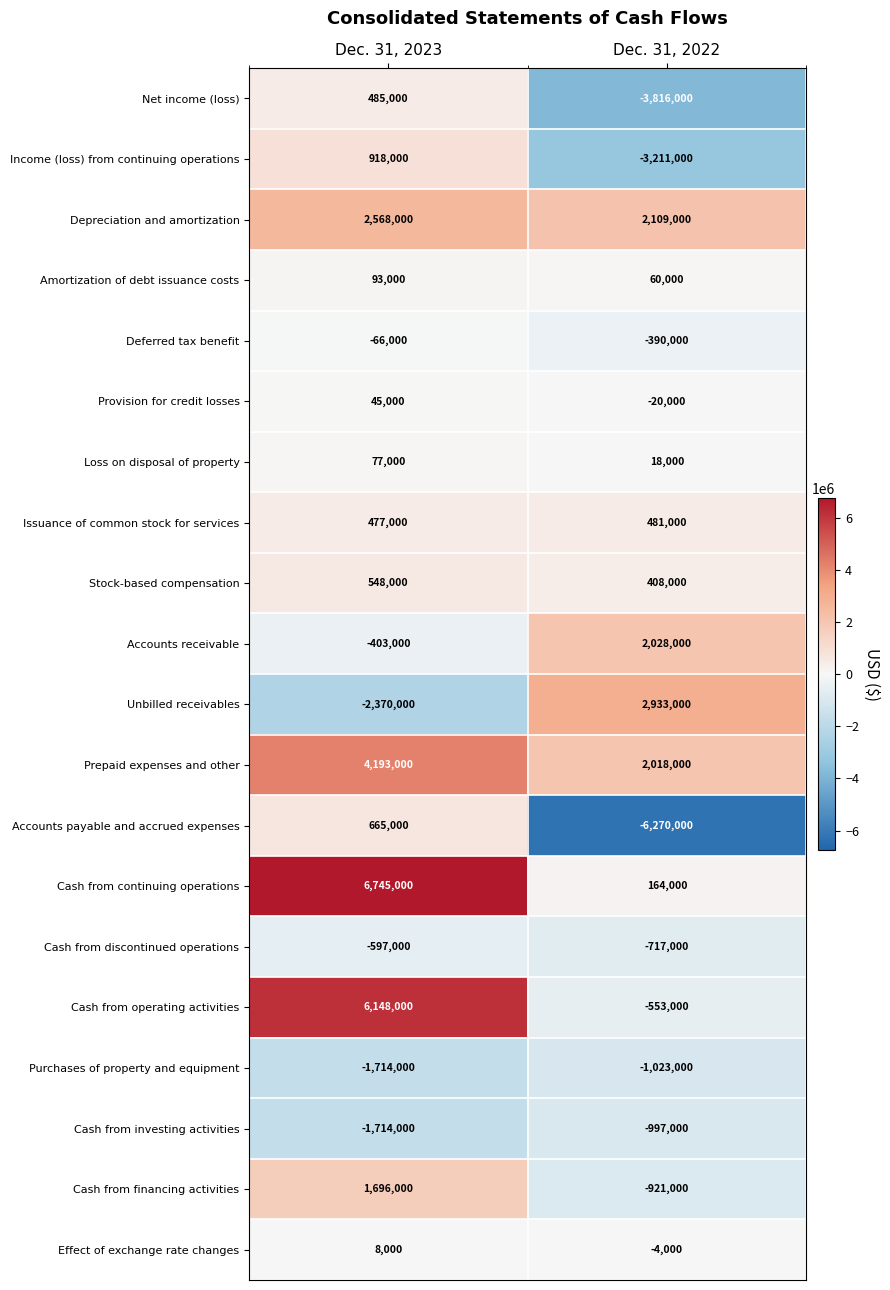

What value does the Issuance of common stock for services series have at Dec. 31, 2023, to the nearest 100?

477000